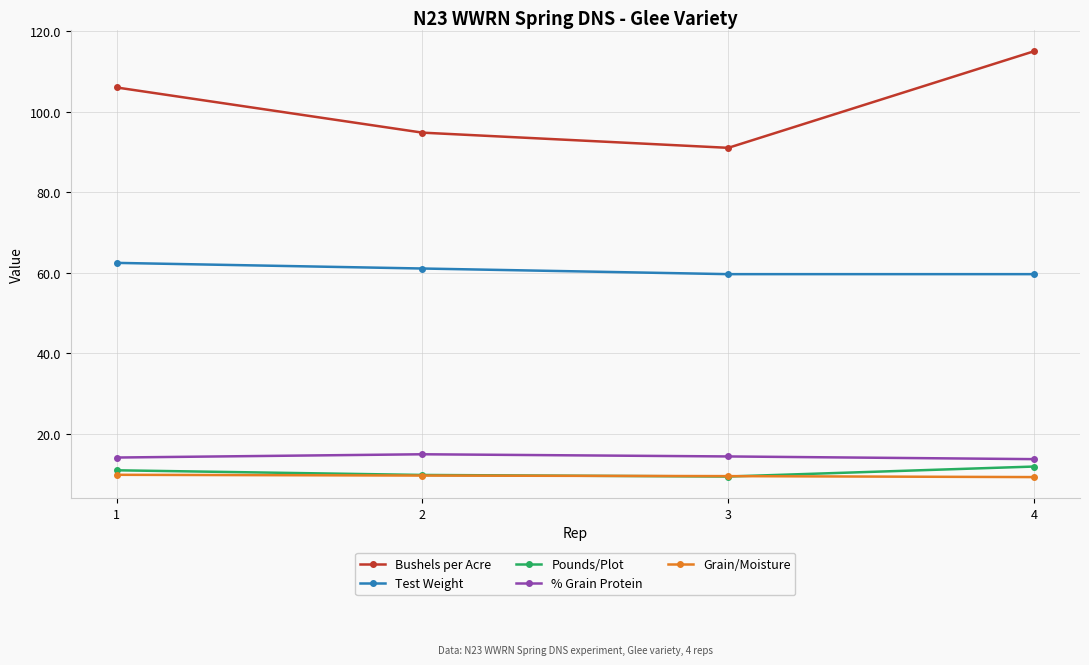

What is the sum of all % Grain Protein values?

57.2